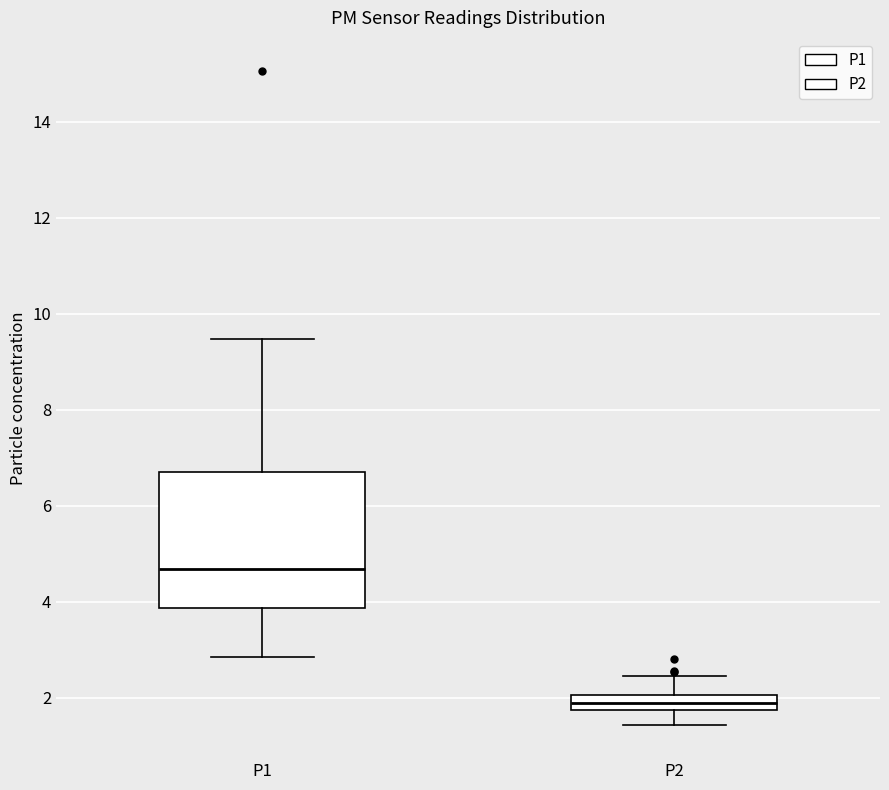

Reading left to right, transcribe this box plot: for each box, give where its median line is, the range the box spans, and where its two whiskers end, as read against the y-axis. The values are not printed on the chart, so give them approximately, as read against the axis.

P1: median 4.6, box 3.8 to 6.8, whiskers 2.8 to 9.4
P2: median 1.8 (inside the box), box 1.8 to 2.0, whiskers 1.4 to 2.4